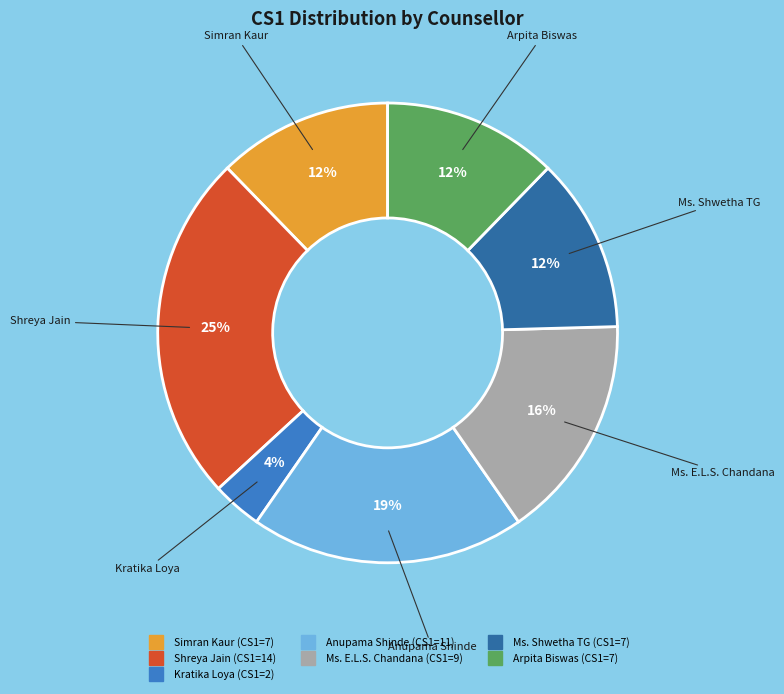

Which slice is the smallest?

Kratika Loya